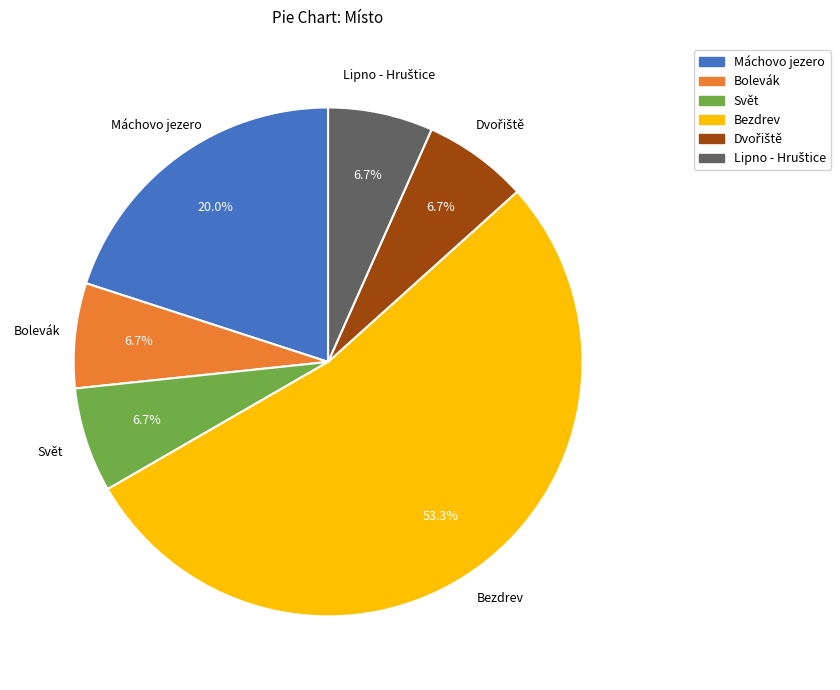

To the nearest percent, what percentage of the pie is Máchovo jezero?

20%